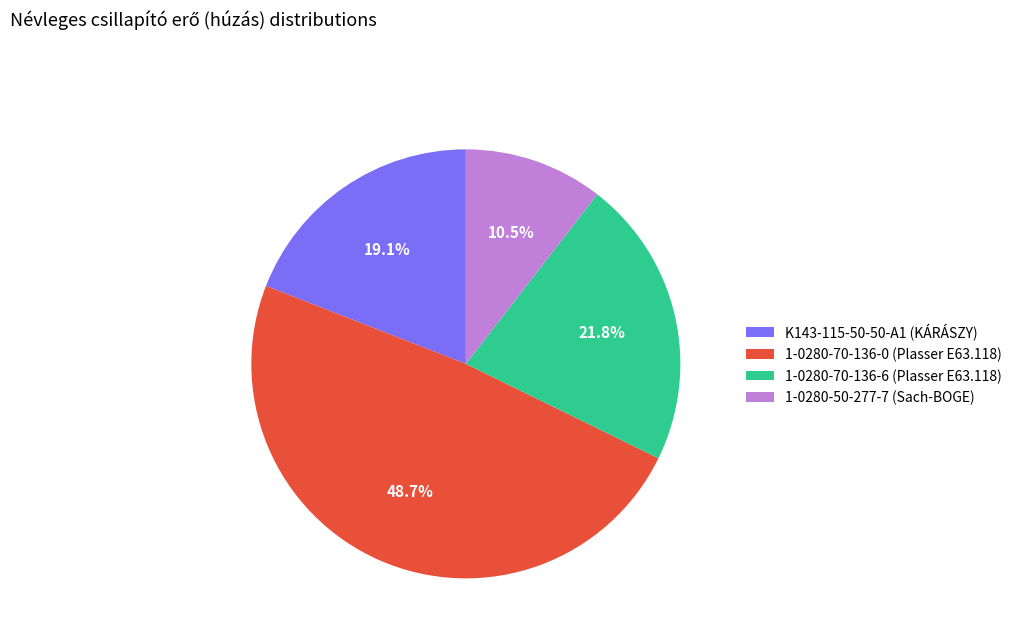

Rank the categories by value from lowest to highest.

1-0280-50-277-7 (Sach-BOGE), K143-115-50-50-A1 (KÁRÁSZY), 1-0280-70-136-6 (Plasser E63.118), 1-0280-70-136-0 (Plasser E63.118)